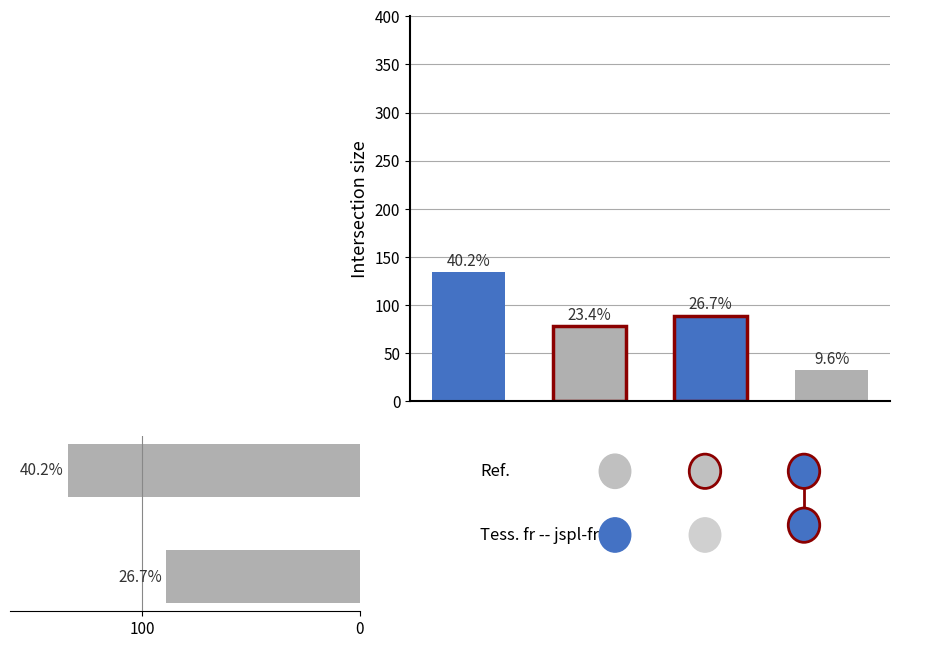

What is the difference between the maximum and minimum values?

45